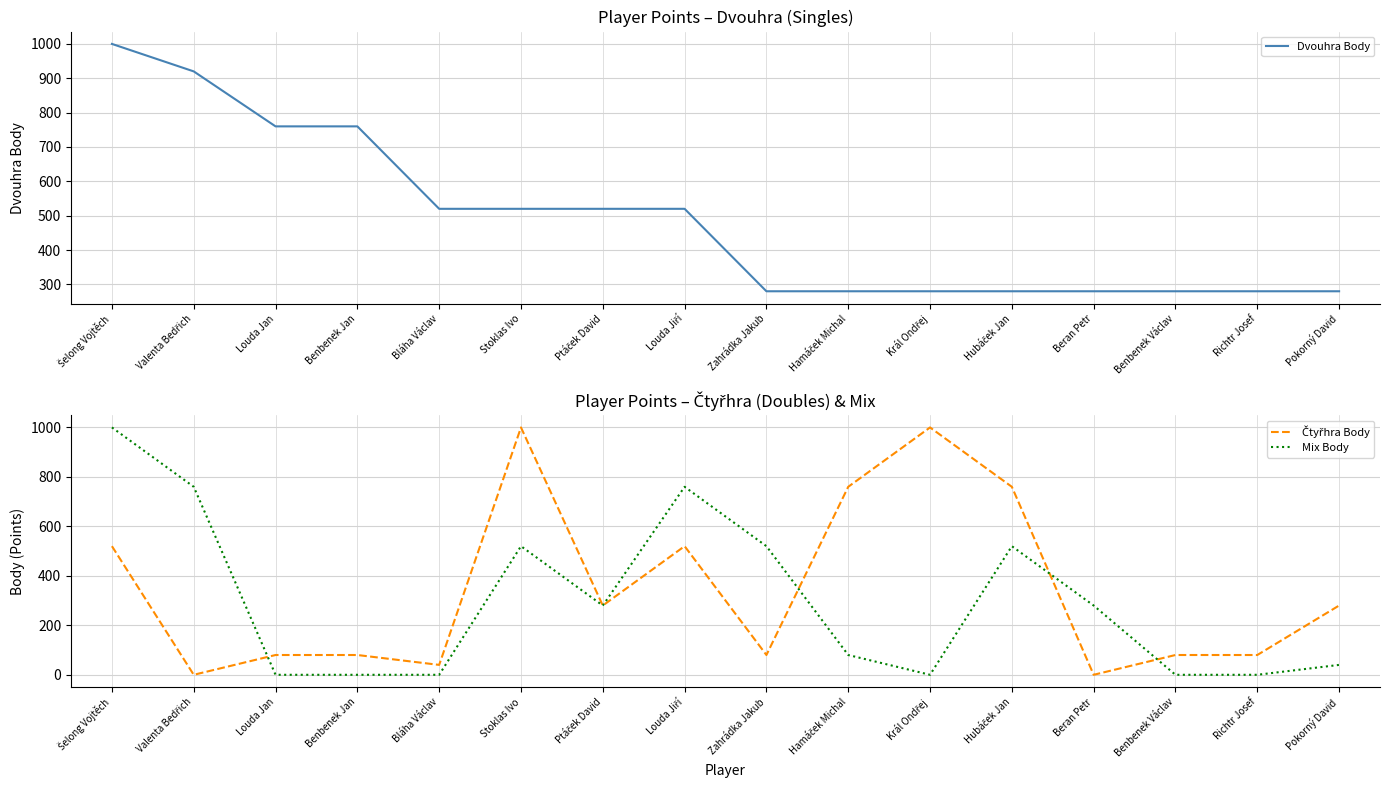

How many data points in Mix Body are above 280?

6